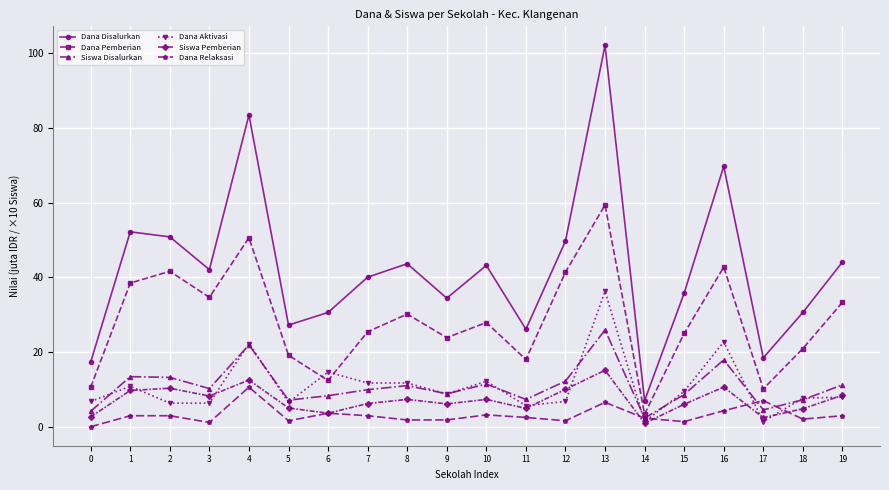

True or false: Dana Disalurkan and Dana Relaksasi cross at least once.

False